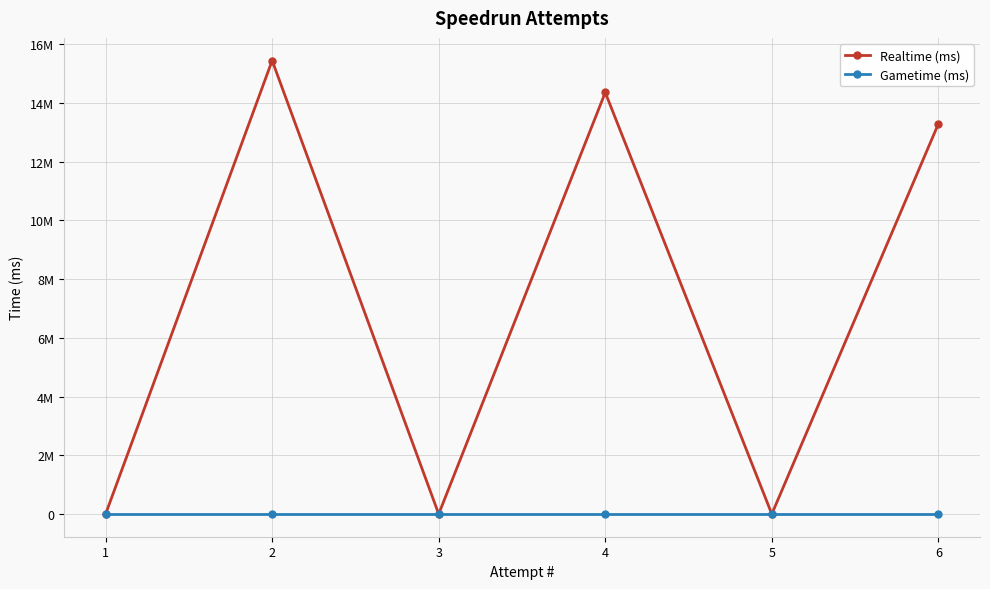

Which category has the lowest value across all series?

5